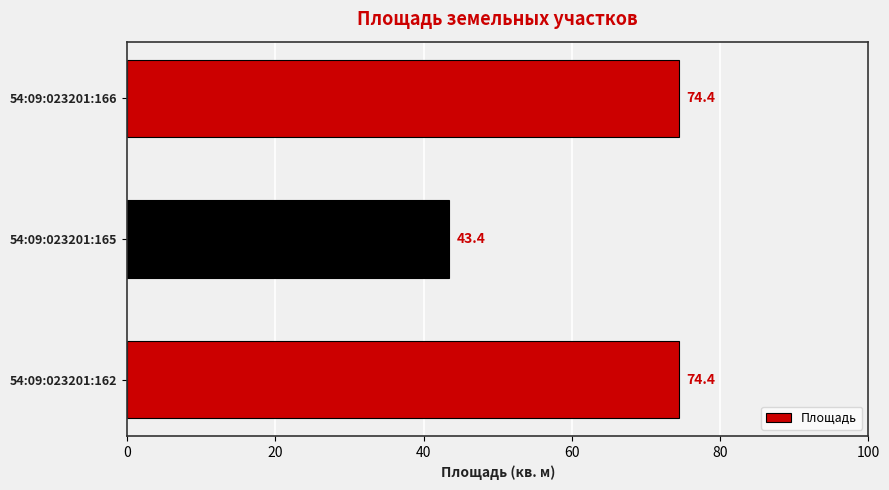

Are the bars horizontal?

Yes